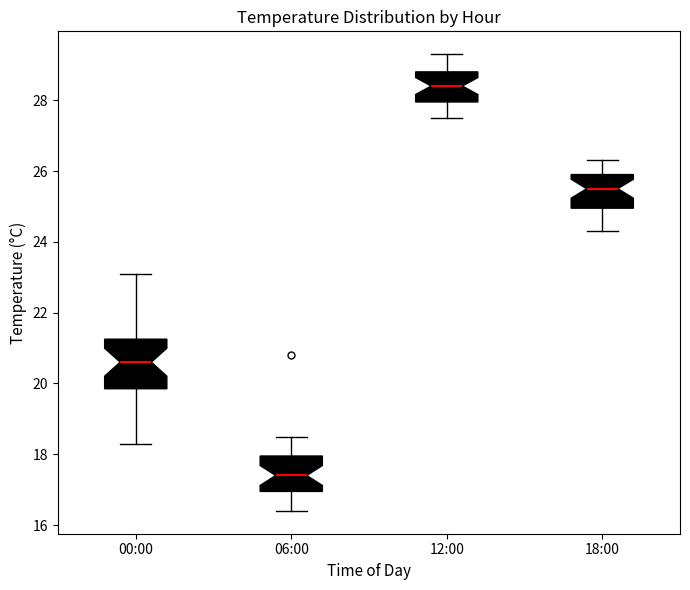

Where does the median line of the box for 06:00 sit on the y-axis? The values are not printed on the chart, so give them approximately, as read against the axis.

17.4